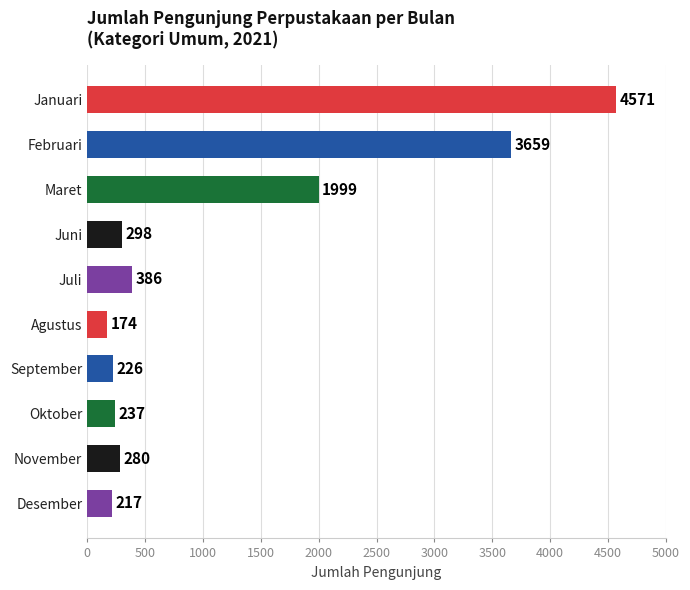

List the labels in order of value, smallest first.

Agustus, Desember, September, Oktober, November, Juni, Juli, Maret, Februari, Januari